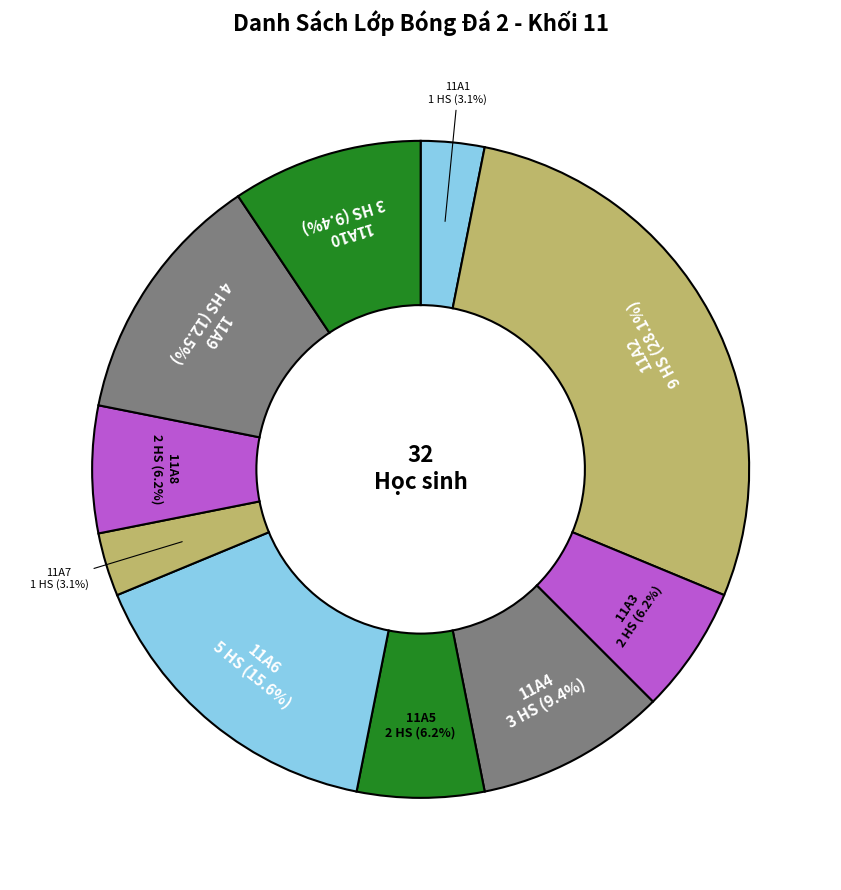

Is there a majority slice in this chart?

No